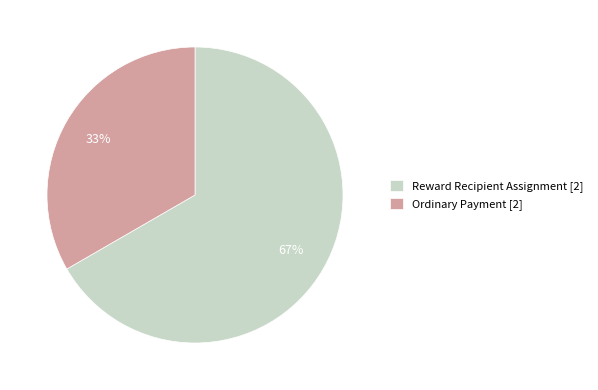

Which category has the smallest portion of the pie?

Ordinary Payment